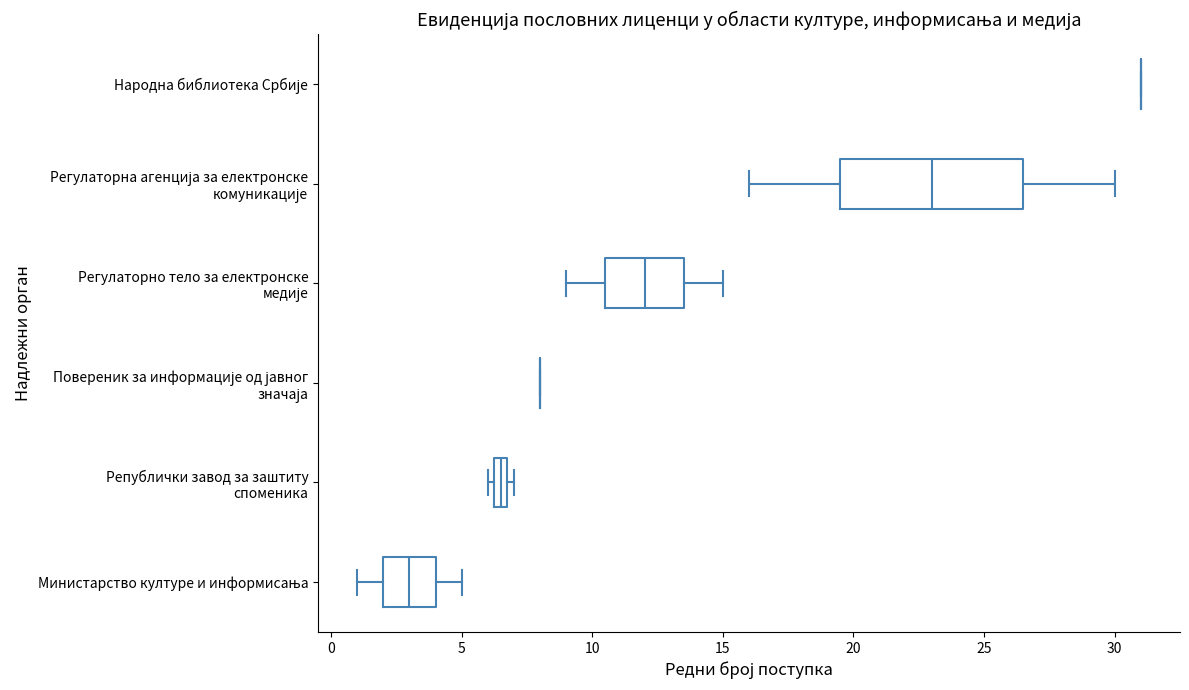

Comparing the boxes themselves (not the whiskers), which one is the widest?

Регулаторна агенција за електронске комуникације